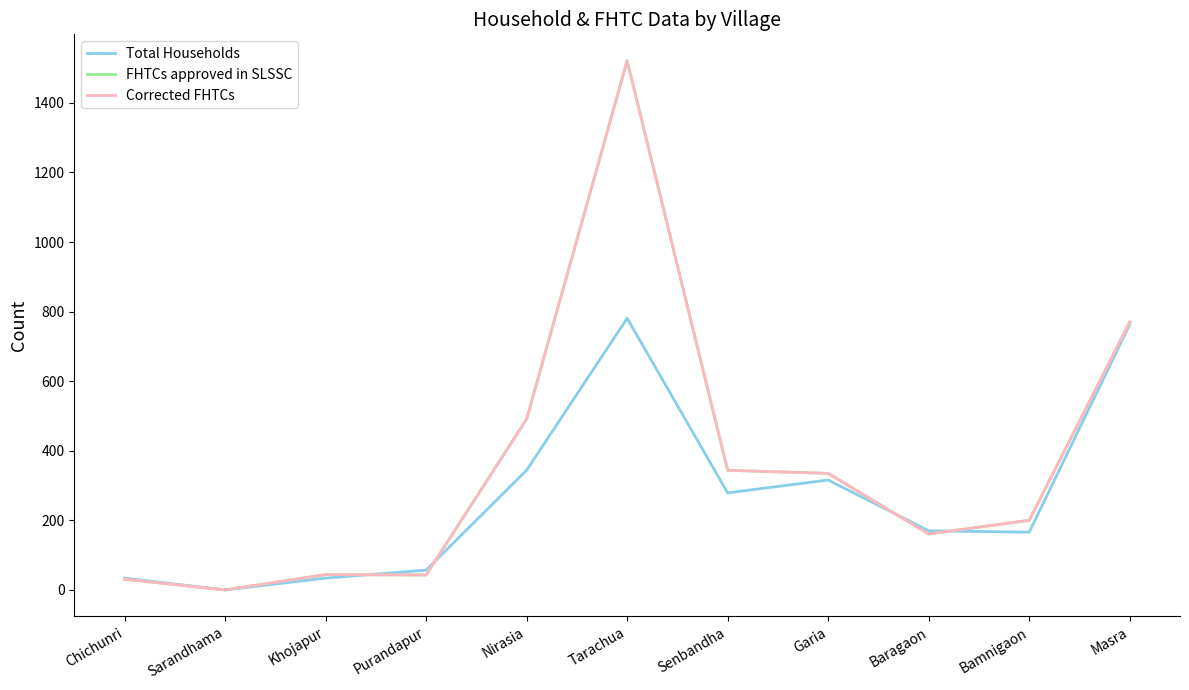

Does the chart display data point markers on the line(s)?

No